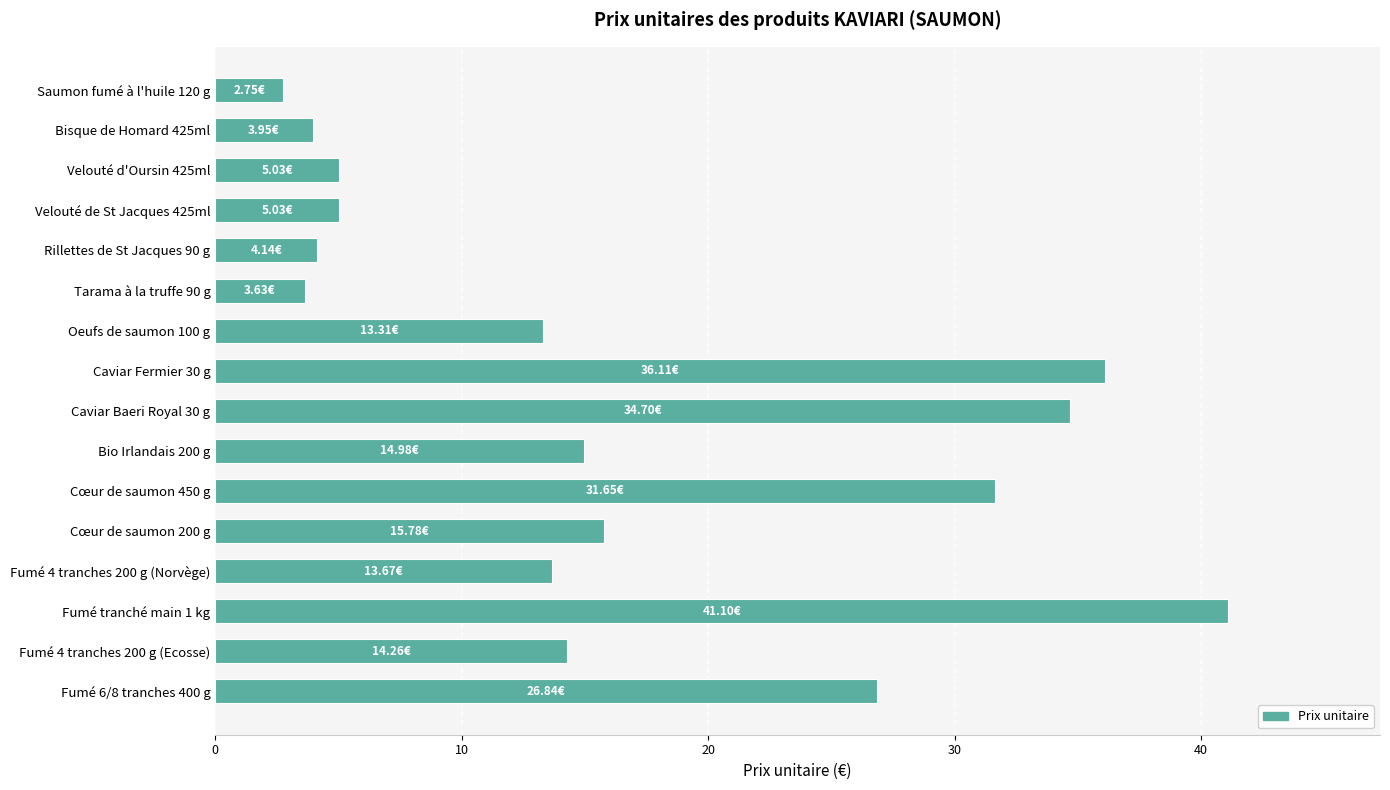

How many data points does each series have?

16